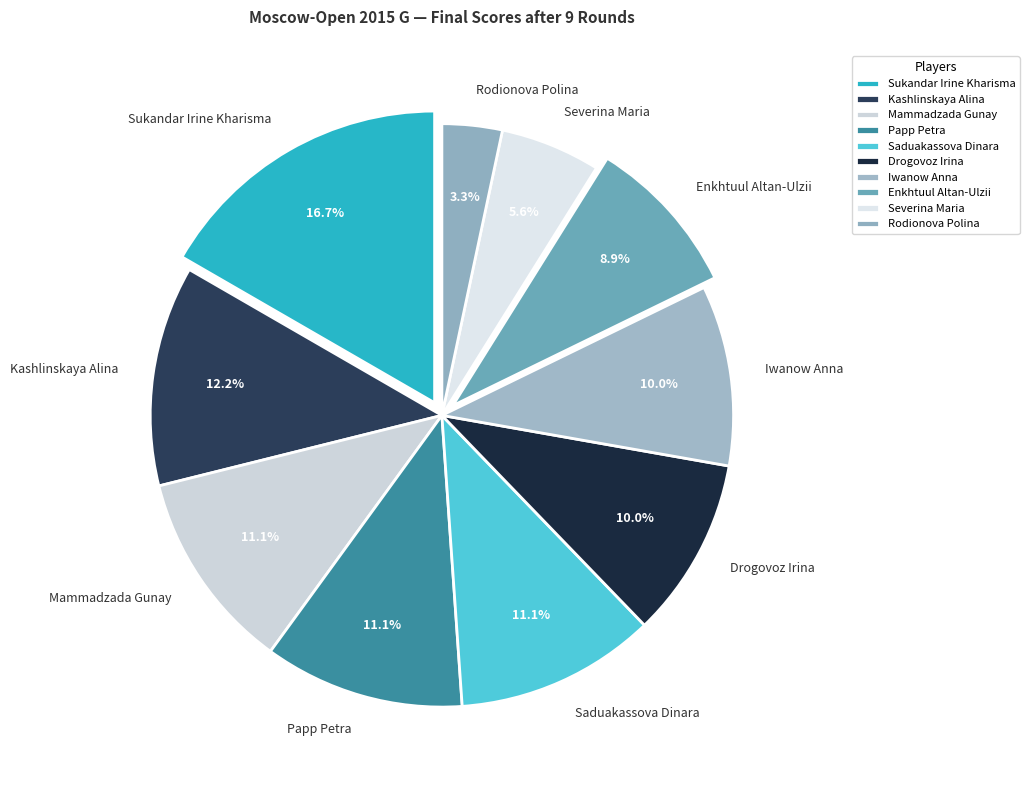

Does any single category account for the majority?

No